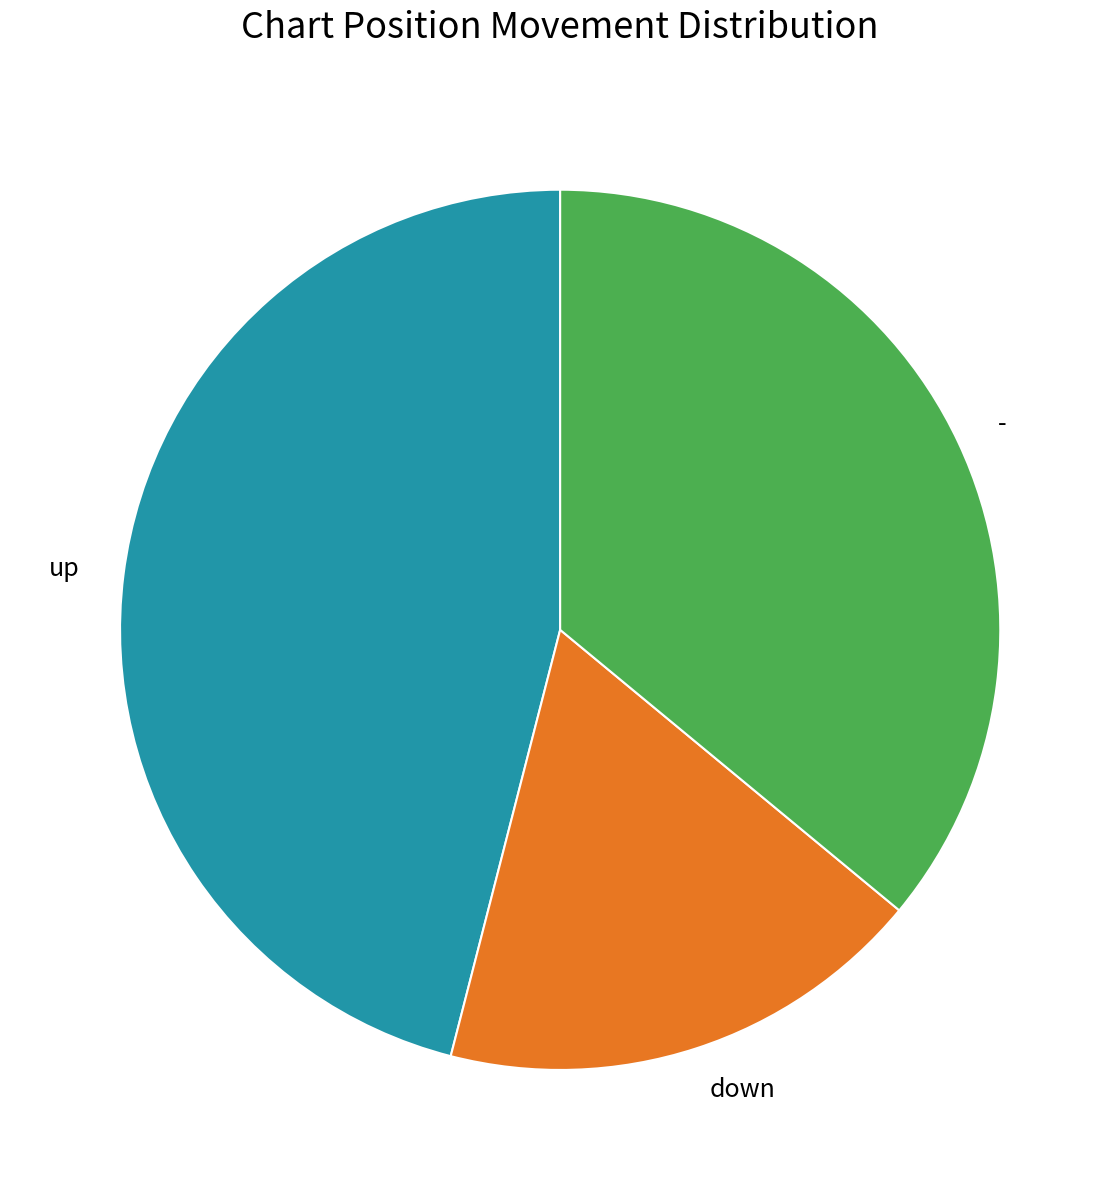

How many segments does this pie chart have?

3